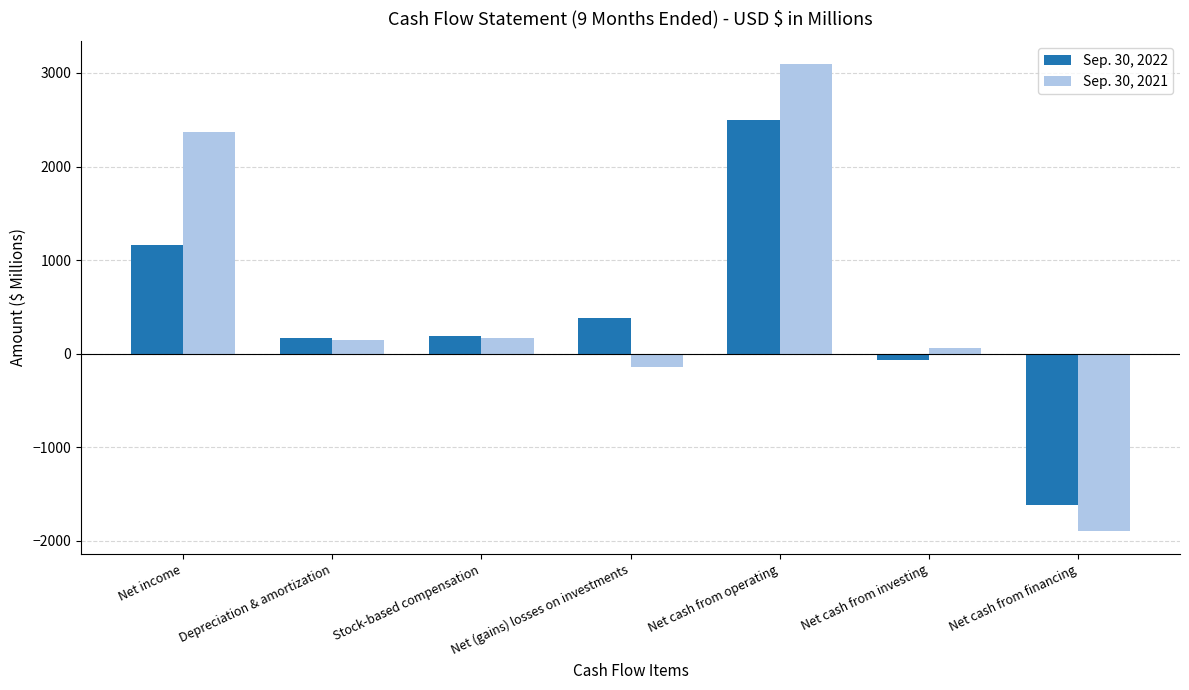

True or false: Sep. 30, 2022 has a value of -1616.7 at Net cash from financing.

True